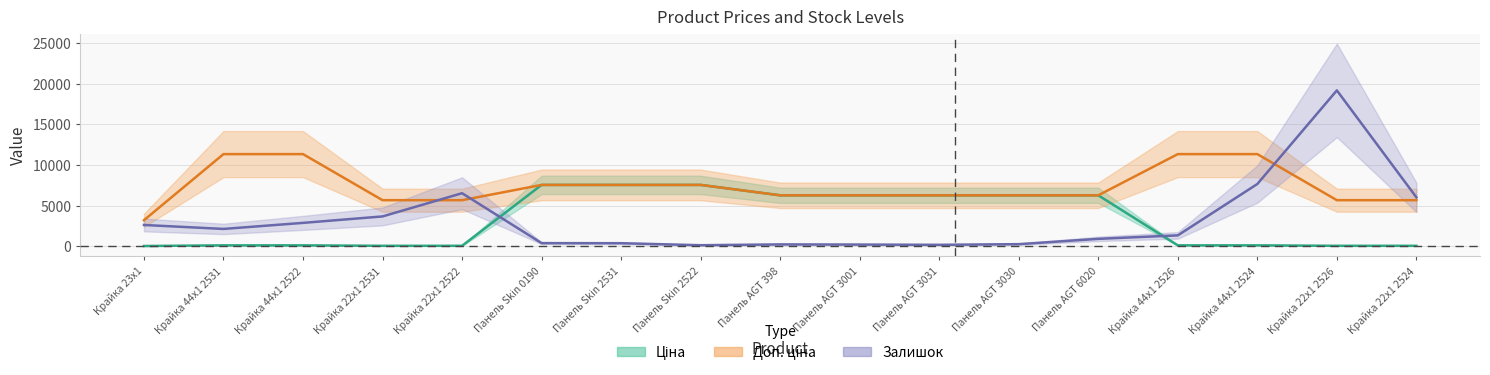

Reading left to right, list all the values displayed in this chart.

Ціна: 32.0	113.3	113.3	56.7	56.7	7545.9	7545.9	7545.9	6266.7	6266.7	6266.7	6266.7	6266.7	113.3	113.3	56.7	56.7
Доп. ціна: 3205.0	11334.0	11334.0	5667.0	5667.0	7545.9	7545.9	7545.9	6266.7	6266.7	6266.7	6266.7	6266.7	11334.0	11334.0	5667.0	5667.0
Залишок: 2618.1	2132.2	2876.0	3669.3	6525.5	386.8	376.9	128.9	228.1	208.3	178.5	257.8	912.4	1338.8	7656.0	19169.9	6019.7